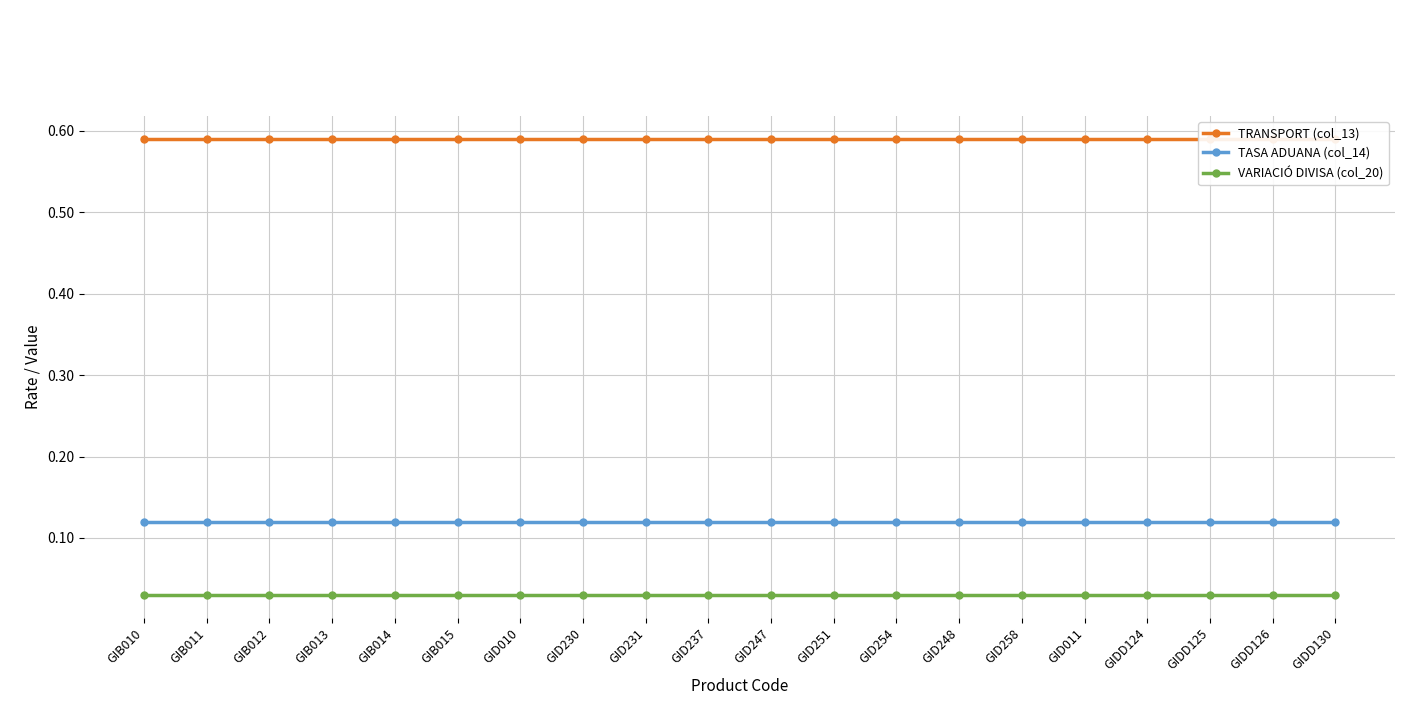

What position from the right is GID247?

10